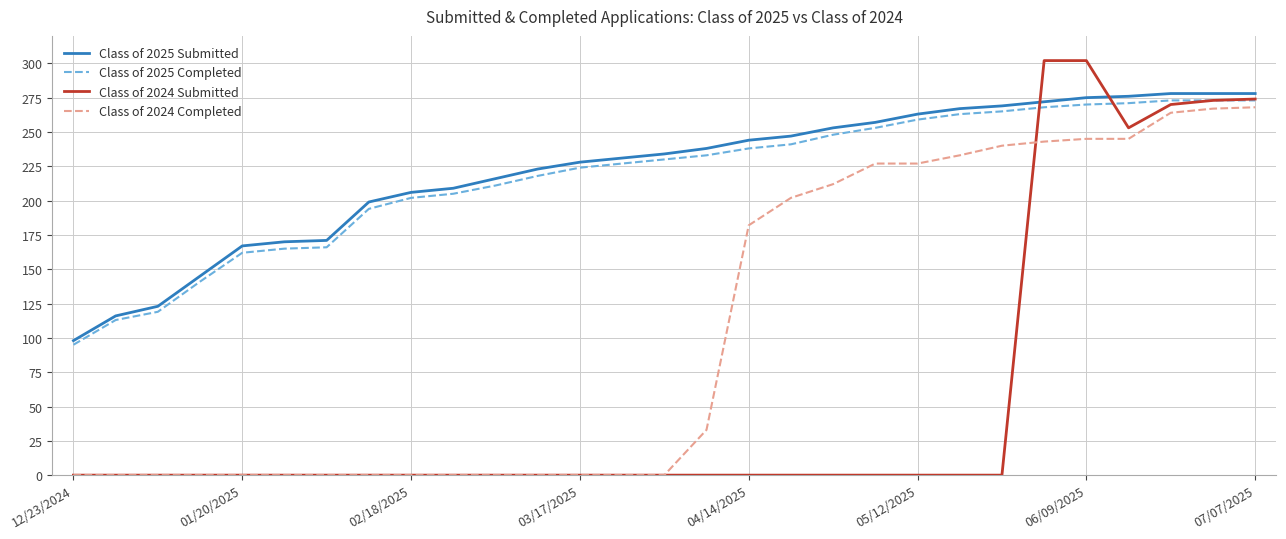

True or false: Class of 2025 Submitted and Class of 2024 Completed intersect in this chart.

False